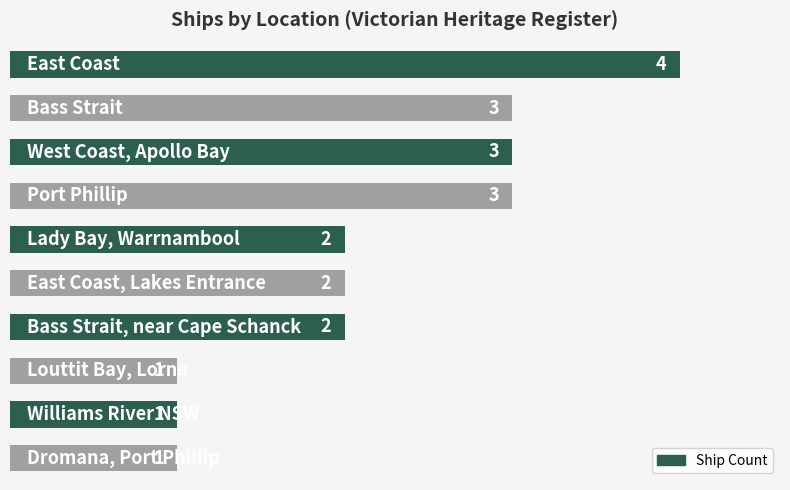

How many bars are there in total?

10